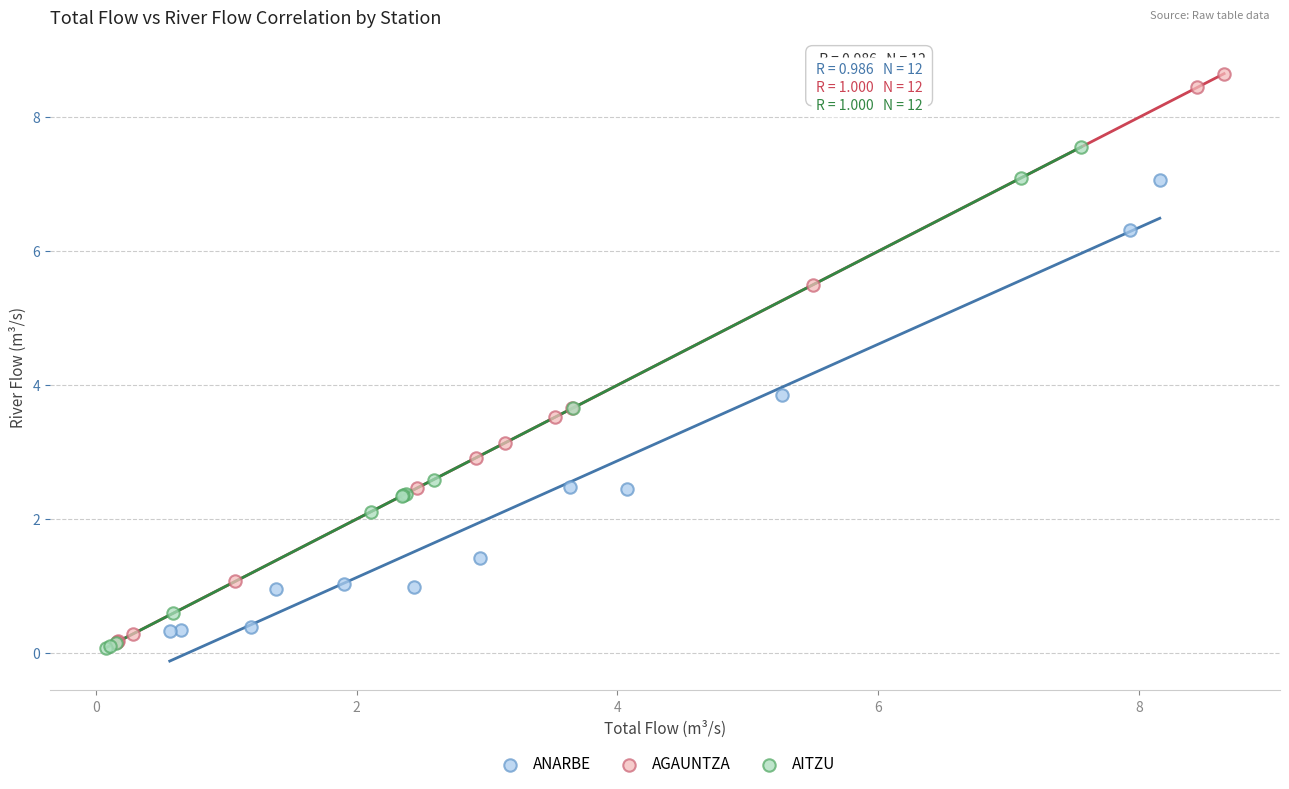

Which series reaches the minimum Y coordinate?

AITZU